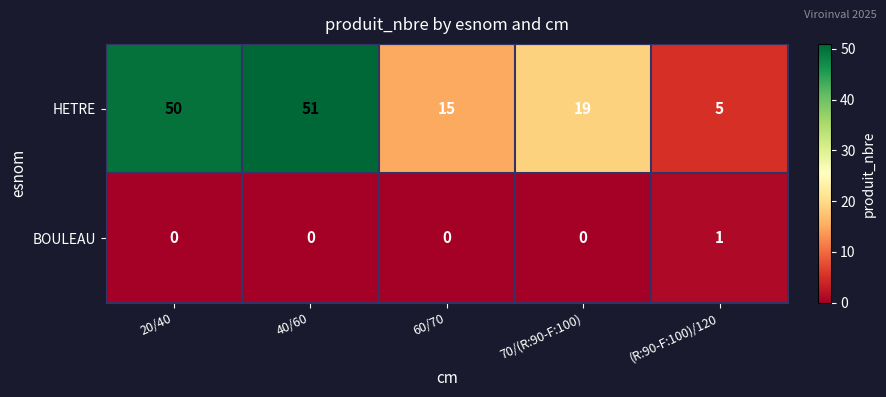

What is the difference between the maximum and second lowest values in the HETRE series?

36